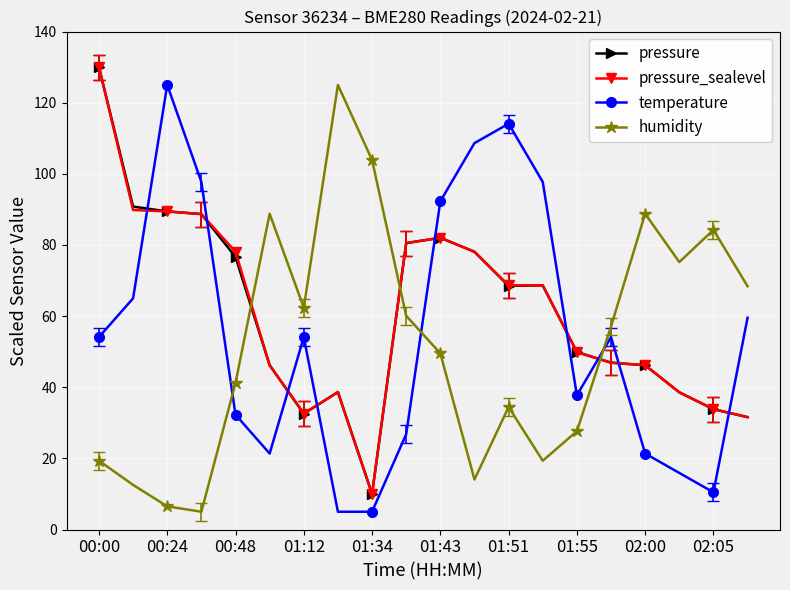

Does the chart display data point markers on the line(s)?

Yes